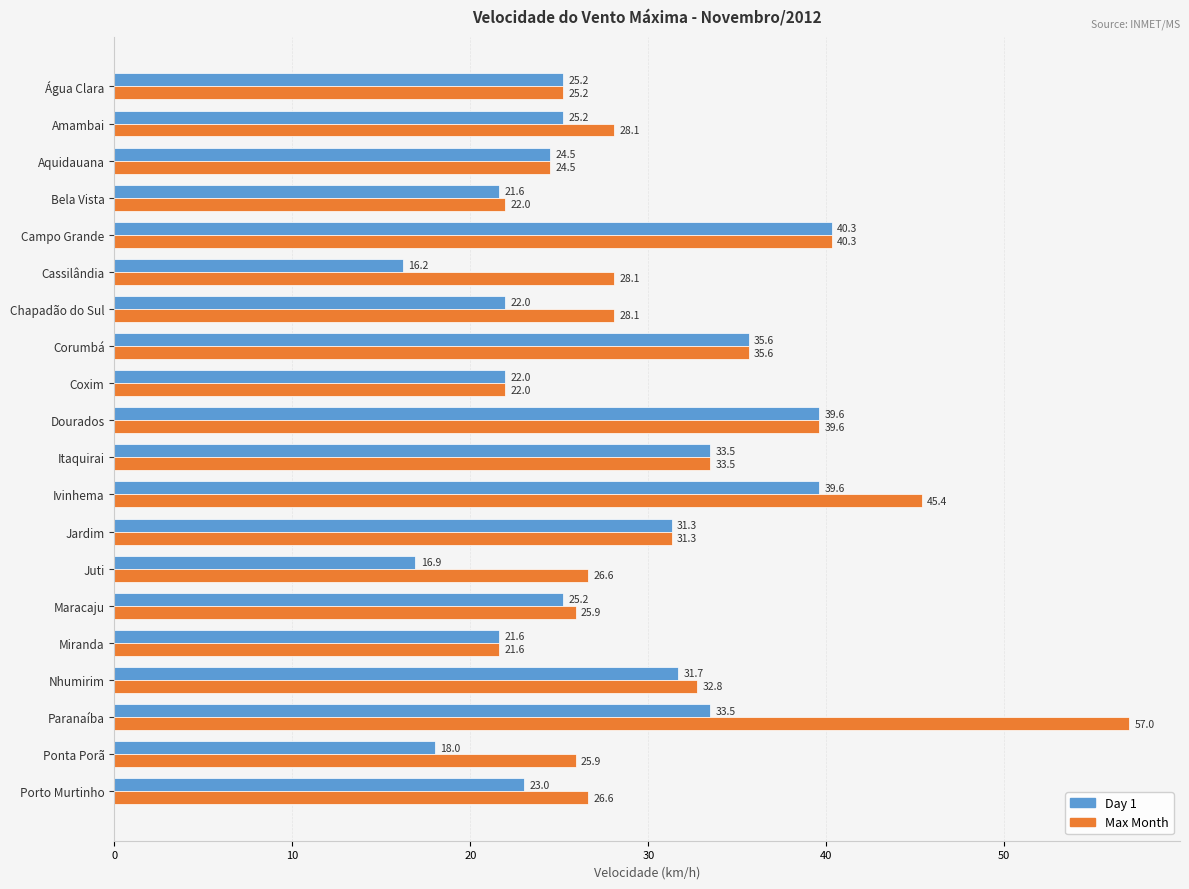

Is it true that Day 1 equals 39.6 at Ivinhema?

True